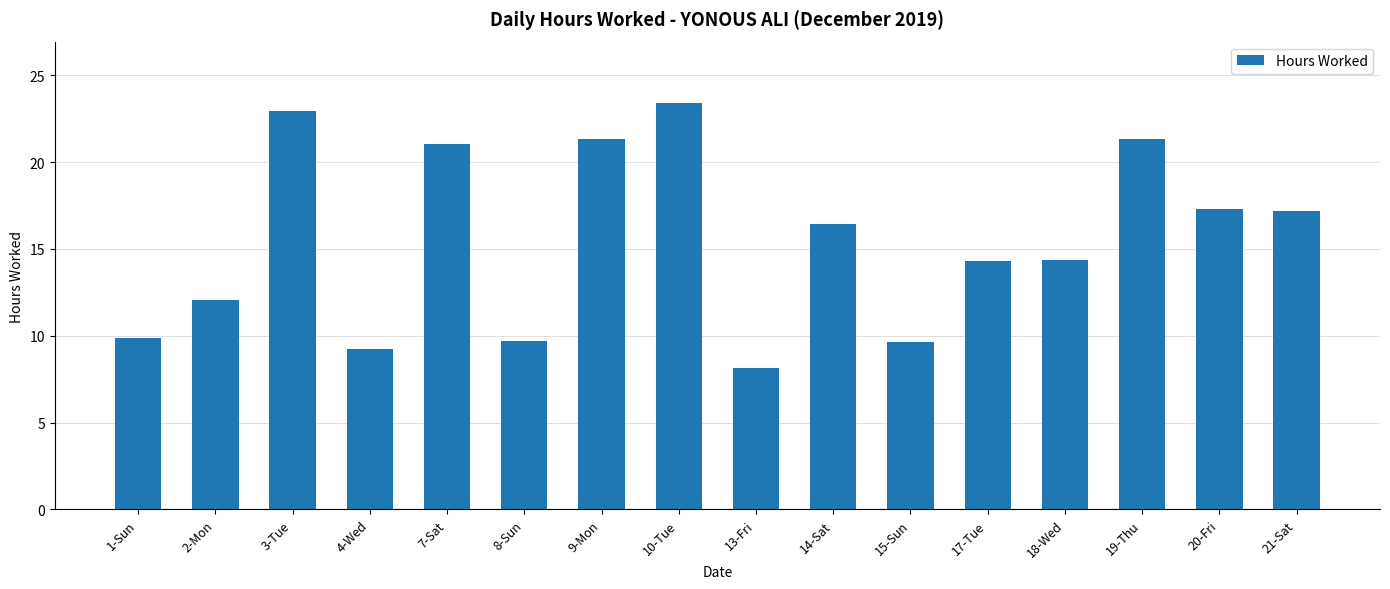

What is the label of the 3rd bar from the right?

19-Thu